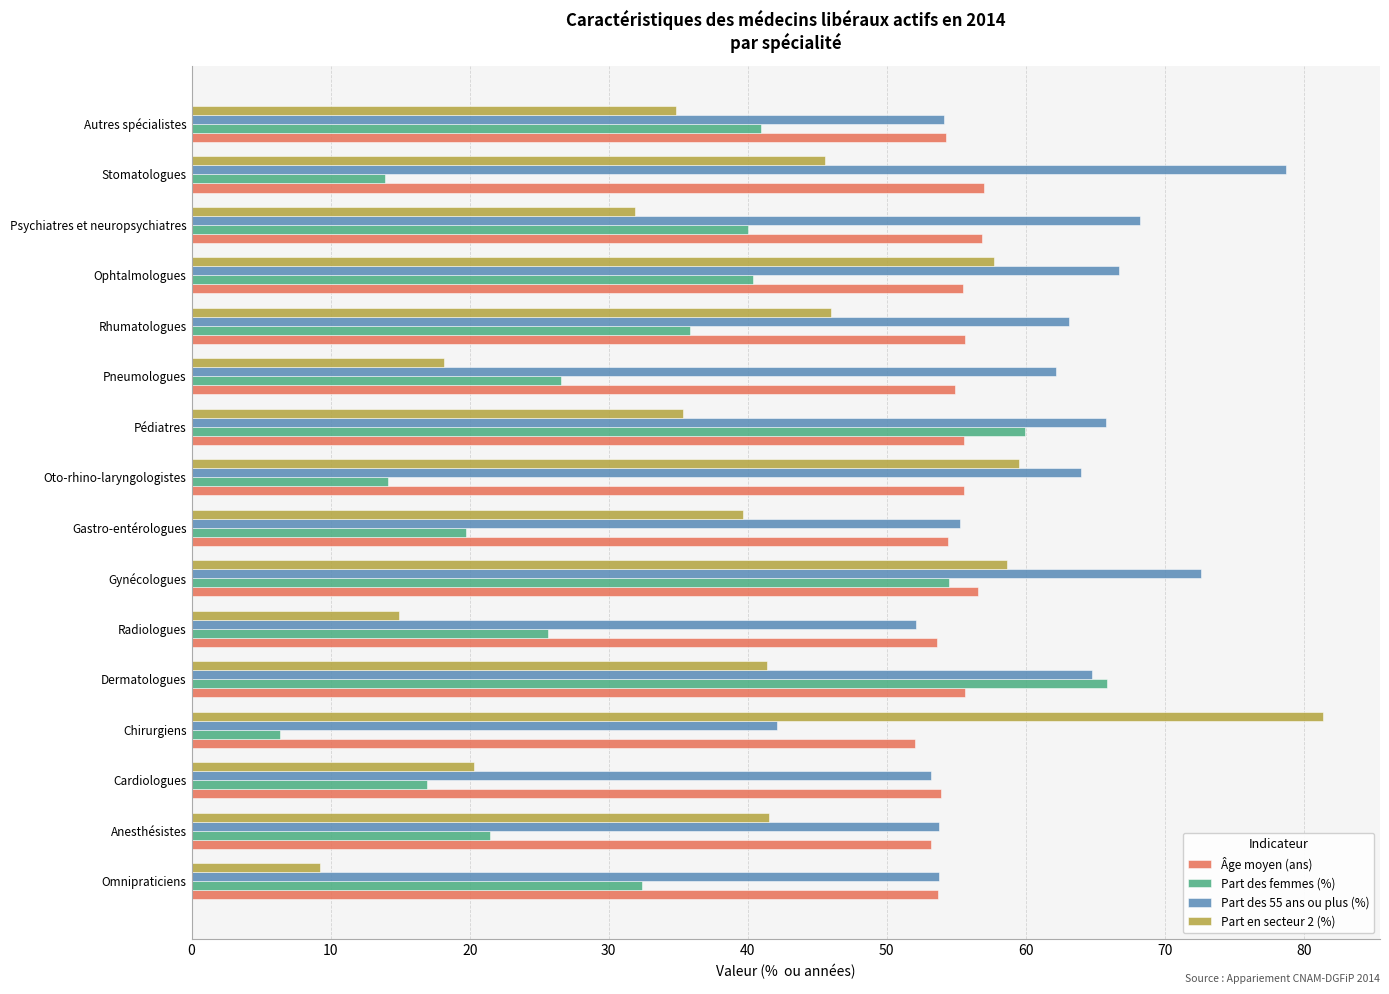

What is the difference between the maximum and second lowest values in the Âge moyen (ans) series?

3.8